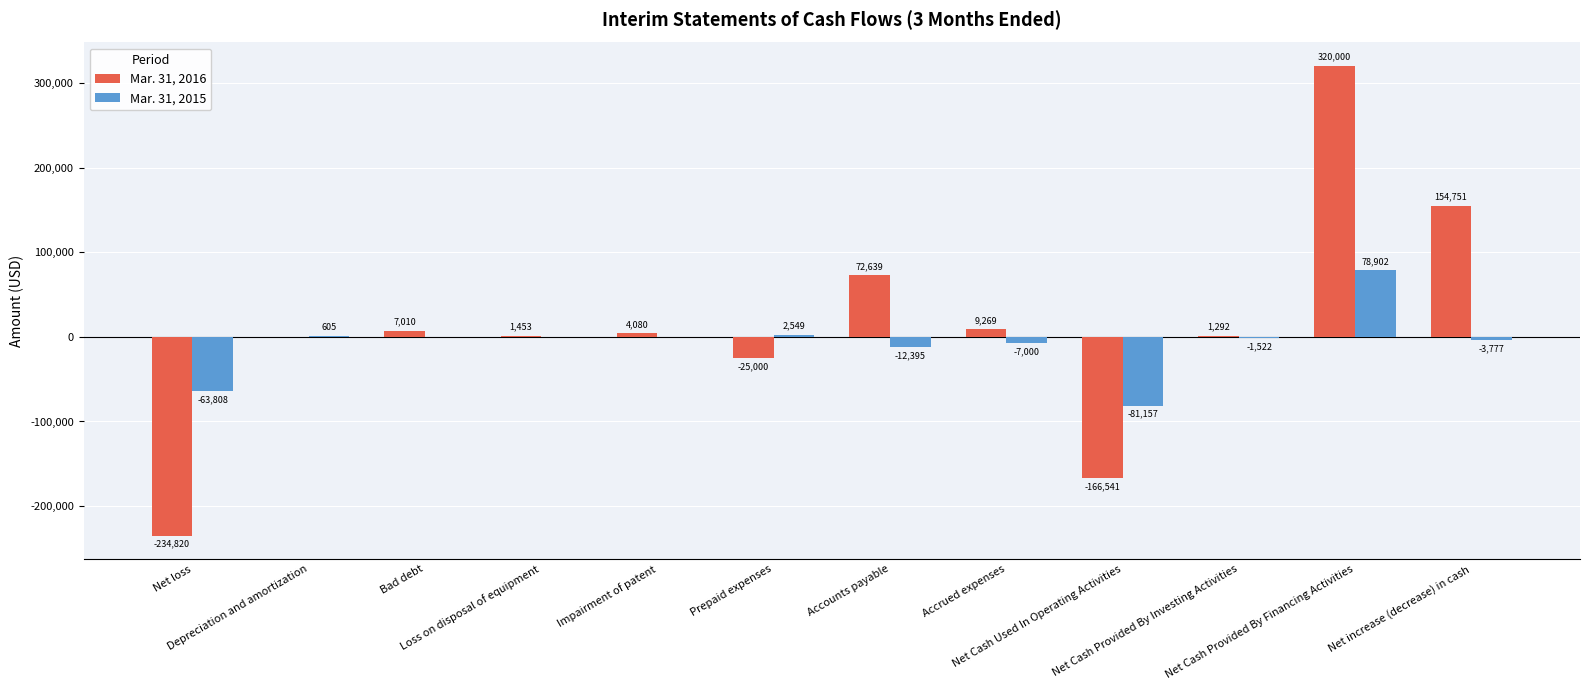

Is the value of Mar. 31, 2016 at Net Cash Used In Operating Activities greater than the value of Mar. 31, 2015 at Depreciation and amortization?

No